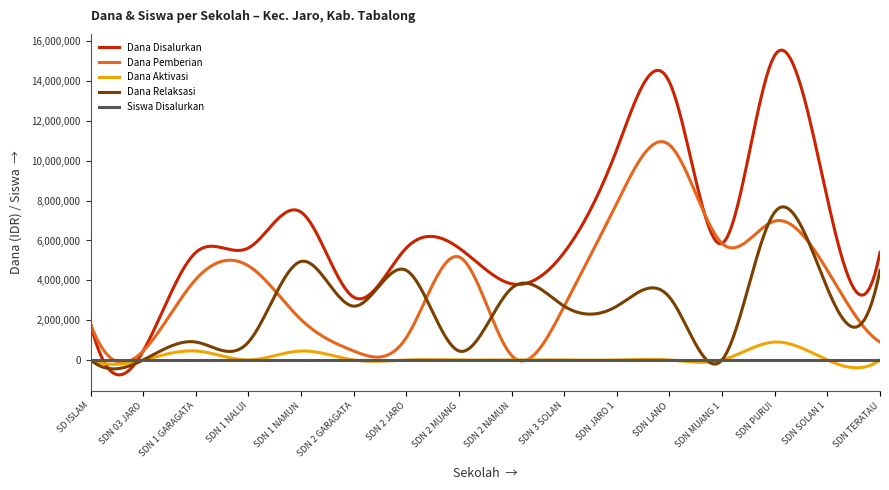

Which series has the largest total across all categories?

Dana Disalurkan